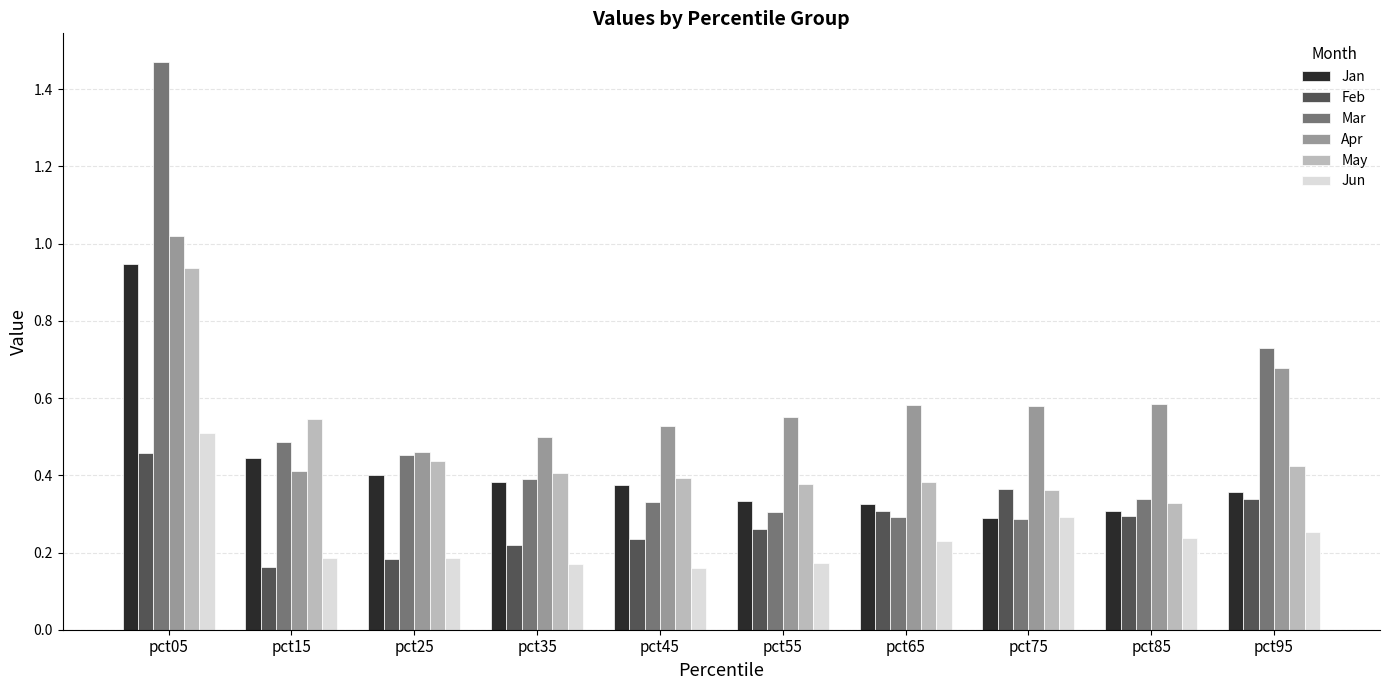

True or false: Mar has a value of 0.3 at pct45.

True